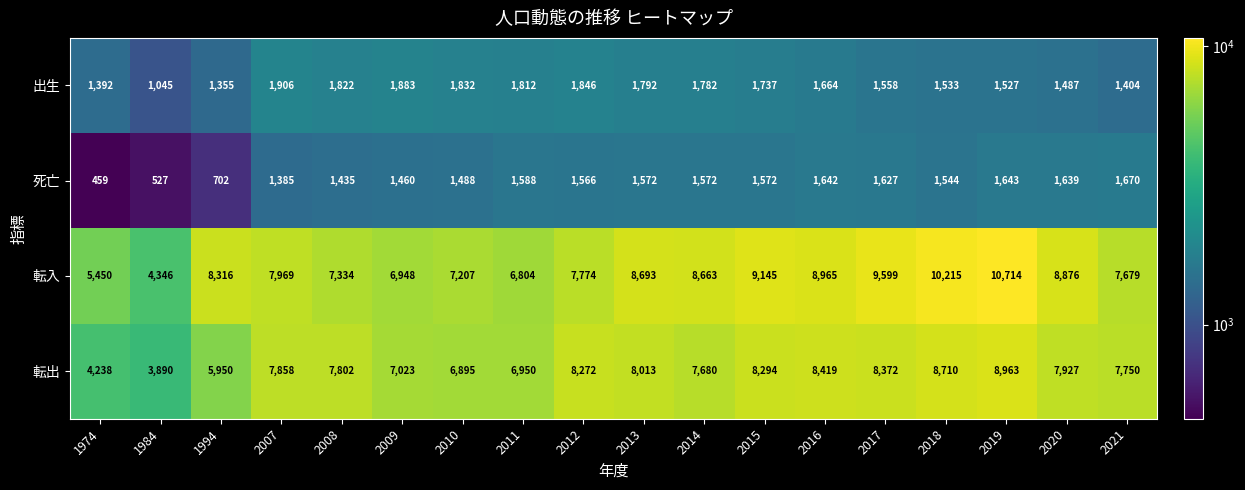

At how many categories does at least one series exceed 6754?

16